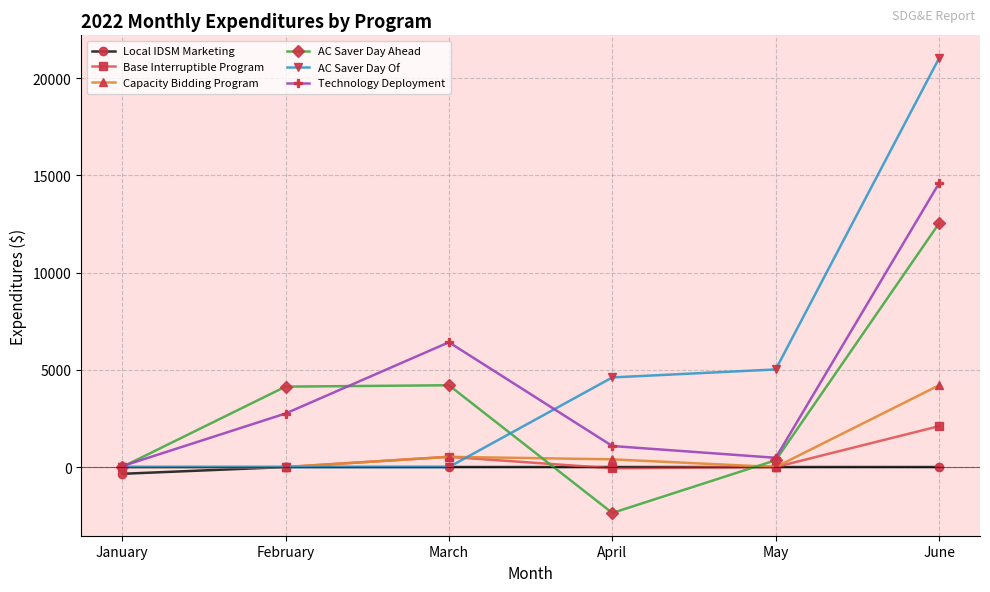

At which category is the sum across all series the highest?

June